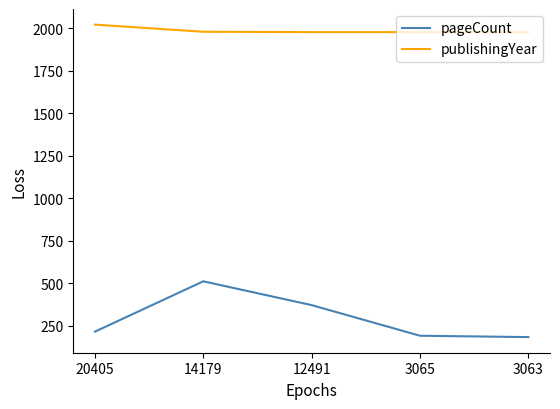

The pageCount series shows 97 at 12491. True or false?

False